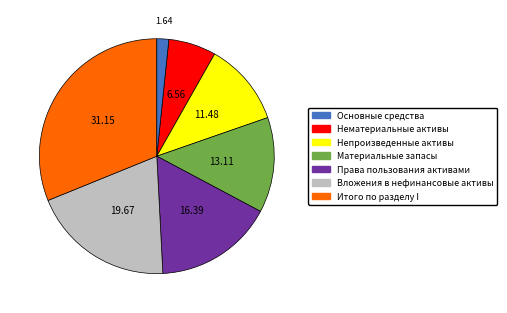

Rank the categories by value from lowest to highest.

Итого по разделу I, Основные средства, Нематериальные активы, Непроизведенные активы, Материальные запасы, Права пользования активами, Вложения в нефинансовые активы